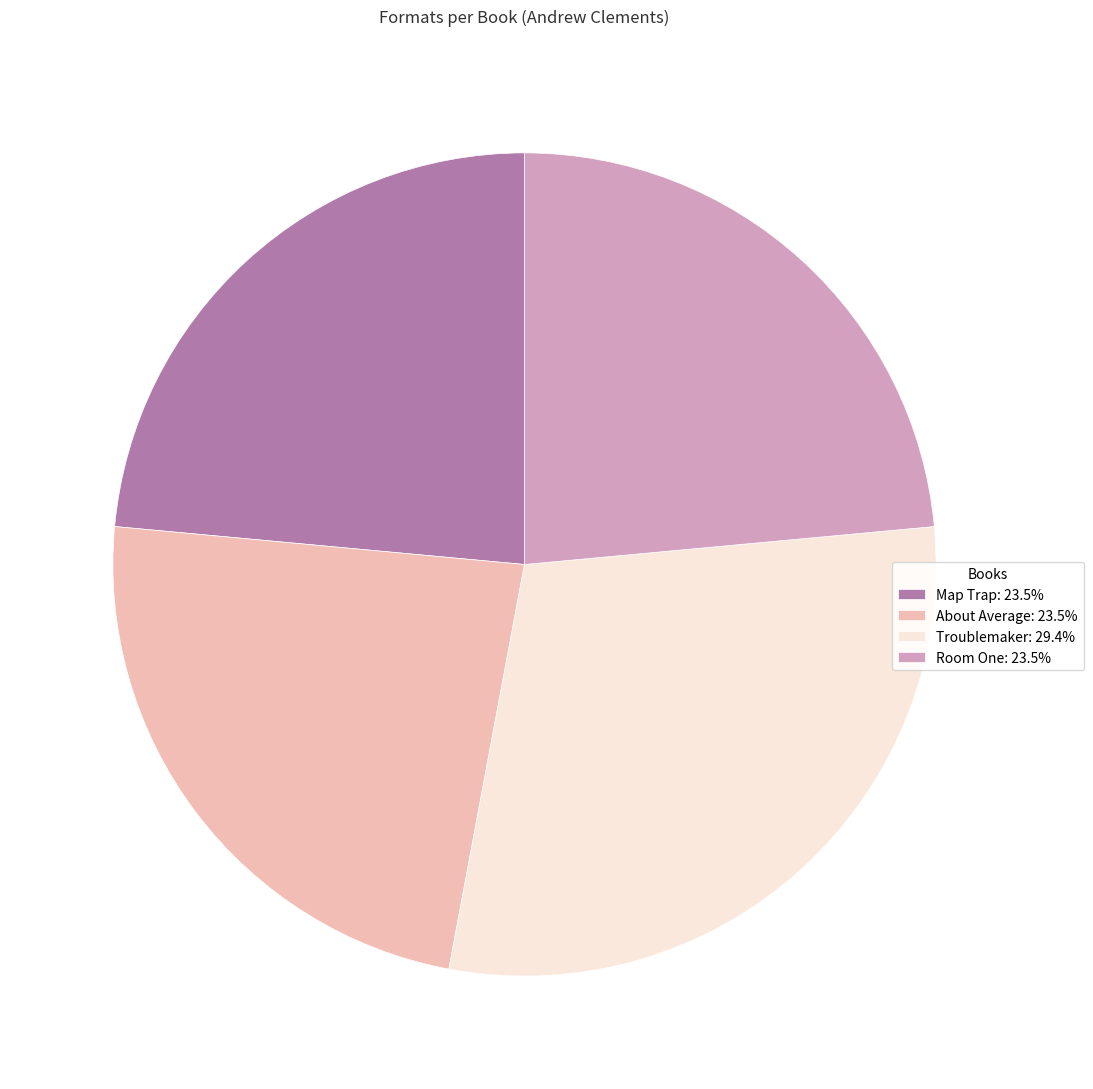

Is the sum of Troublemaker: 29.4% and Room One: 23.5% greater than half?

Yes